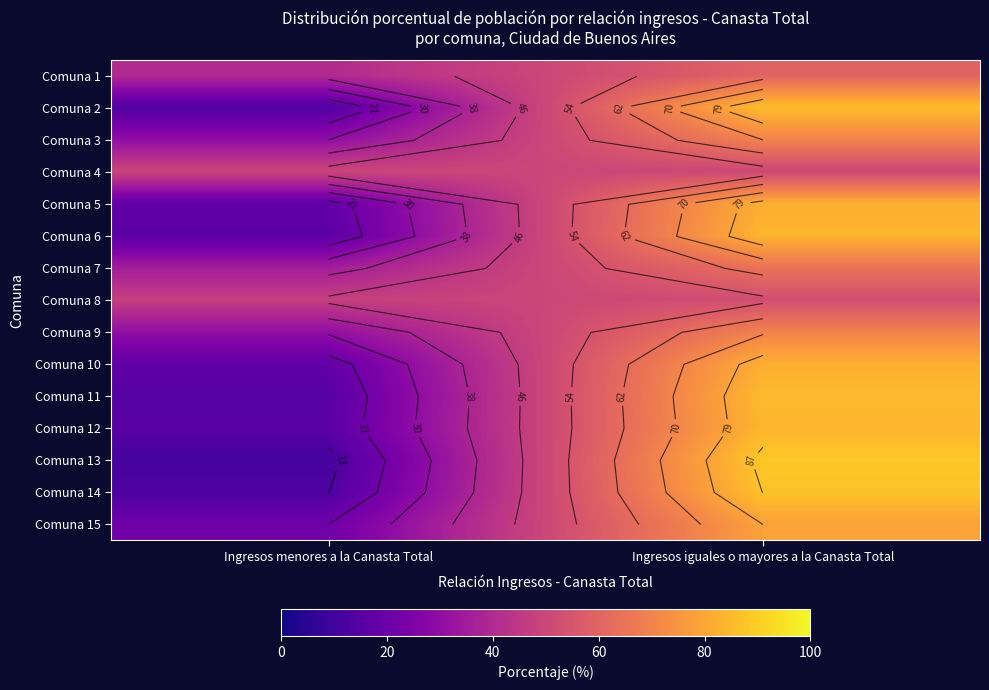

Which has a higher value, Ingresos menores a la Canasta Total or Ingresos iguales o mayores a la Canasta Total?

Ingresos iguales o mayores a la Canasta Total